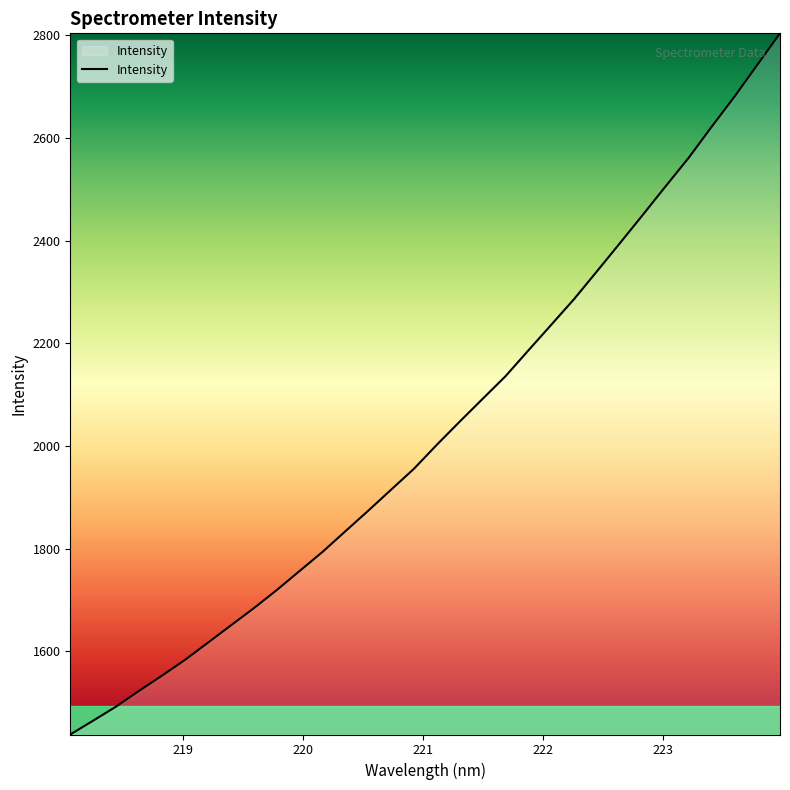

What is the greatest value displayed?

2803.6